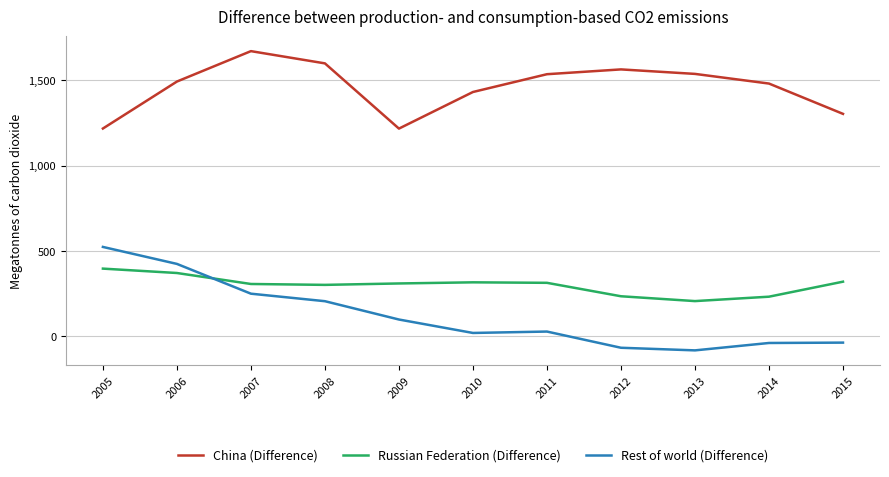

Is it true that Russian Federation (Difference) equals 107.1 at 2010?

False